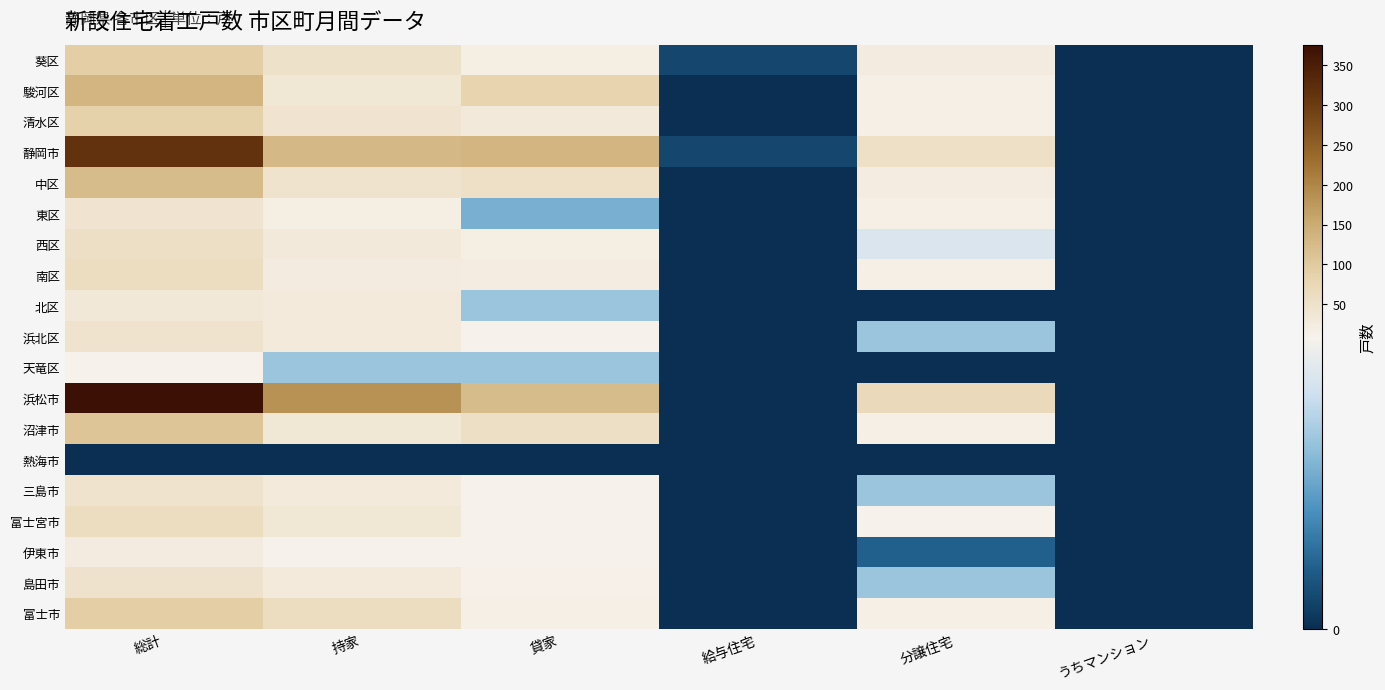

What is the difference between the highest and lowest values at 給与住宅?

1